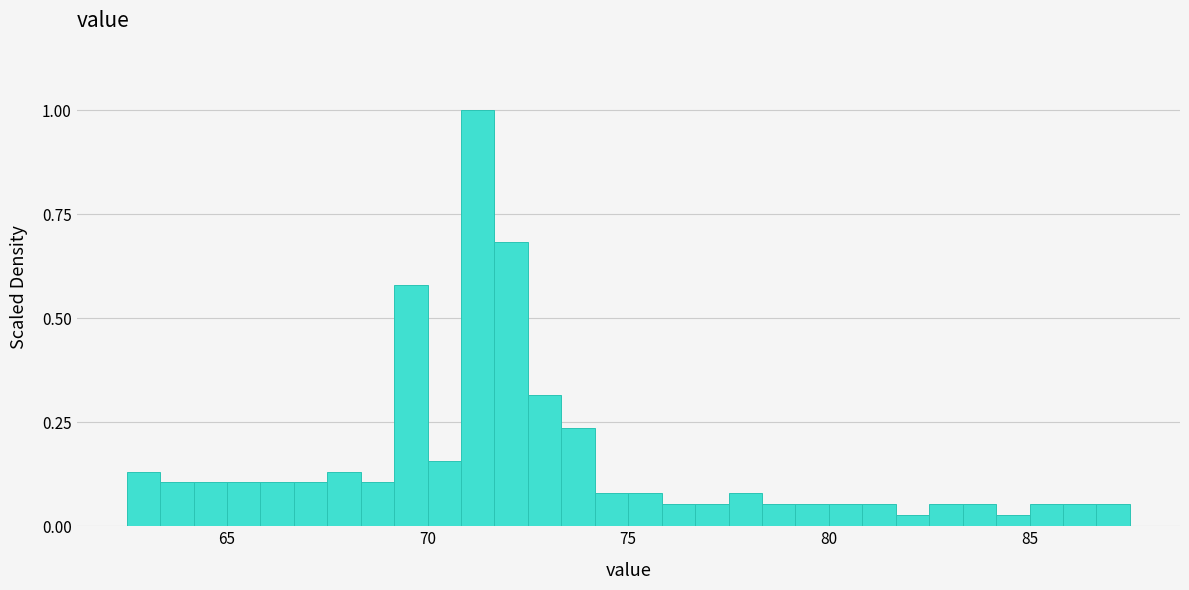

Around what value on the x-axis is the tallest bar? Give the approximate position of its centre, as read against the axis.

71.5